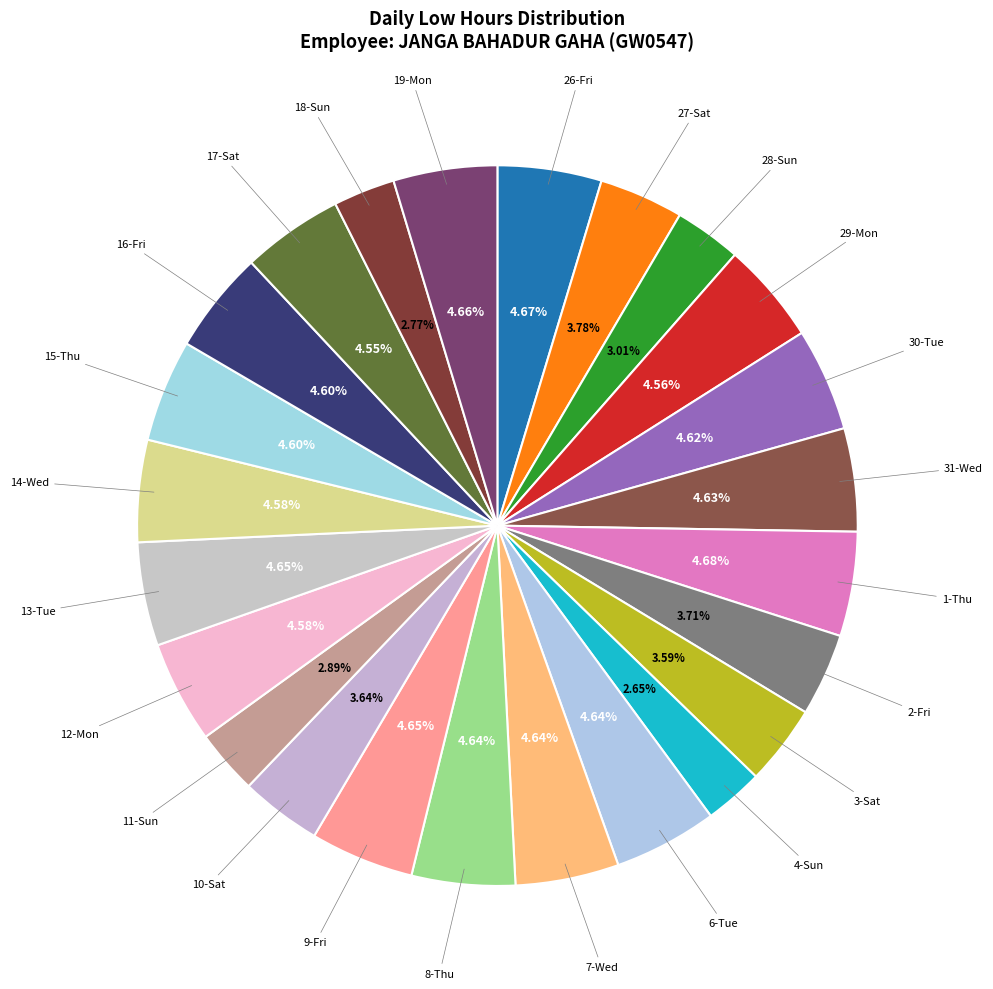

Does any single category account for the majority?

No